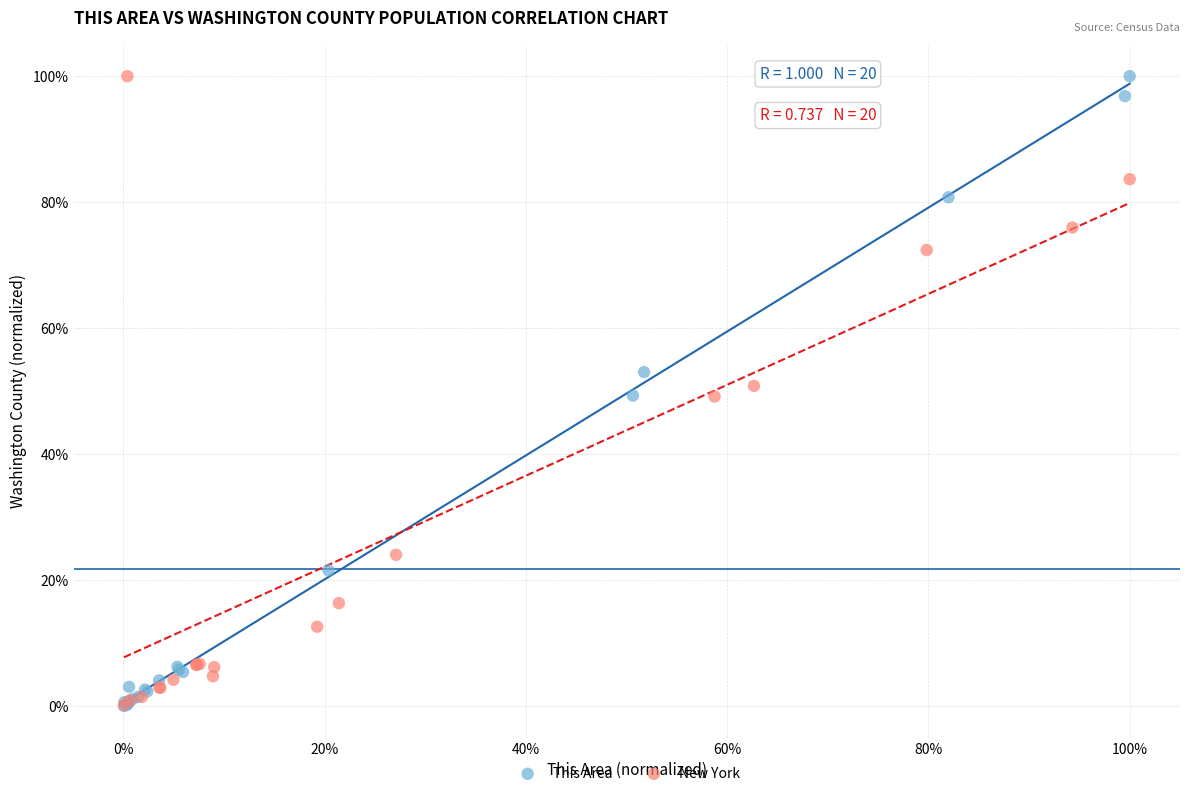

What are all the series names shown in the legend?

This Area, New York